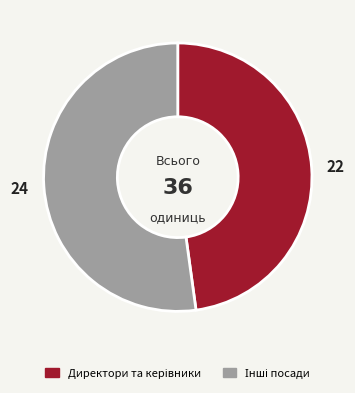

Is there a majority slice in this chart?

Yes